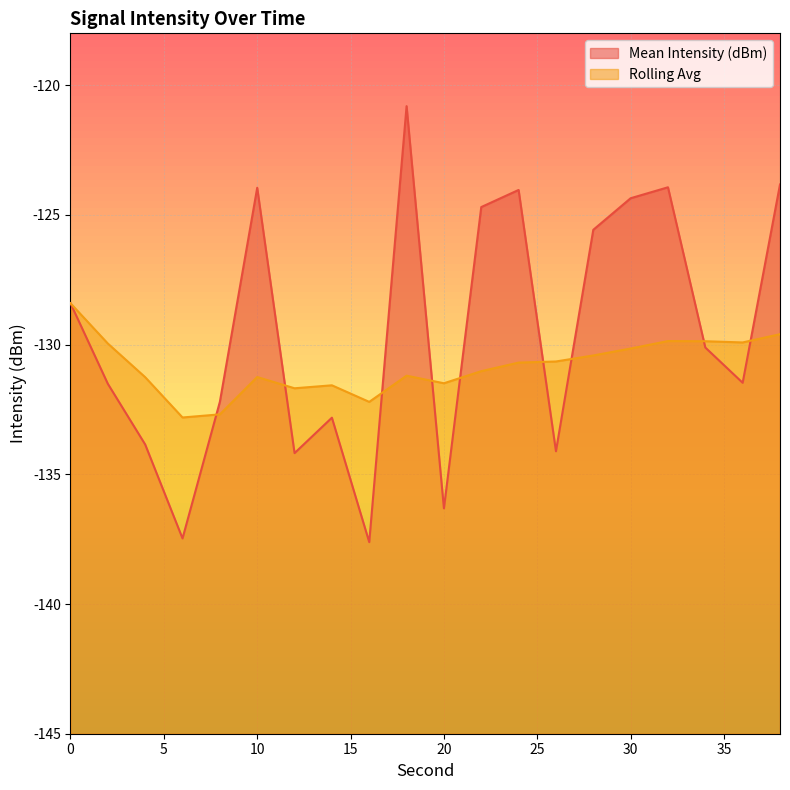

What are all the series names shown in the legend?

Mean Intensity (dBm), Rolling Avg